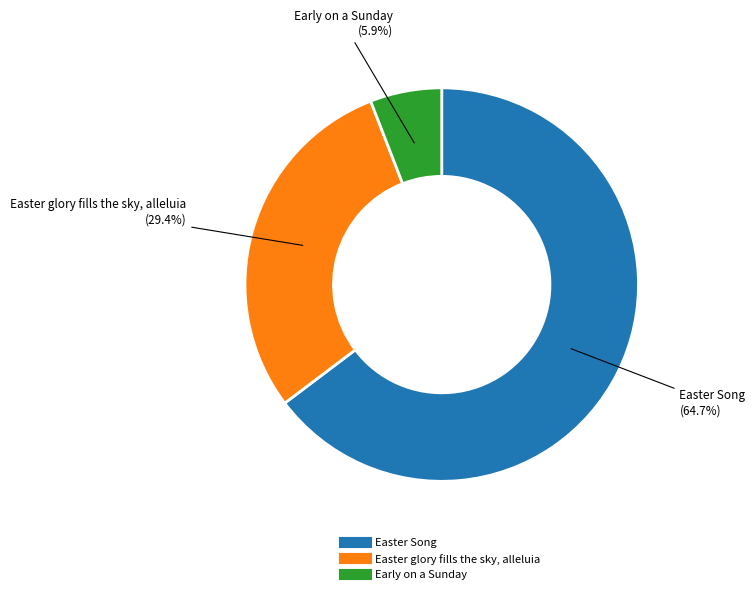

Does Easter glory fills the sky, alleluia represent more than half of the total?

No